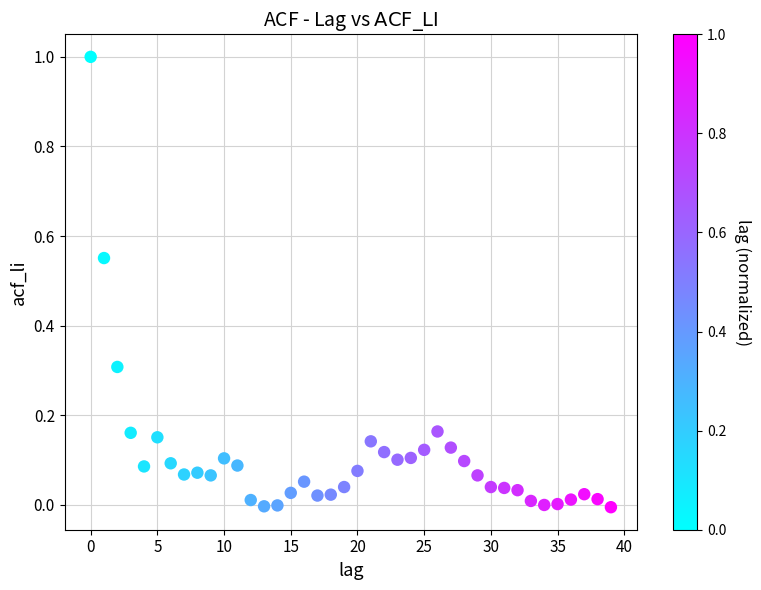

What is the range of Y values (max minus min)?

1.0